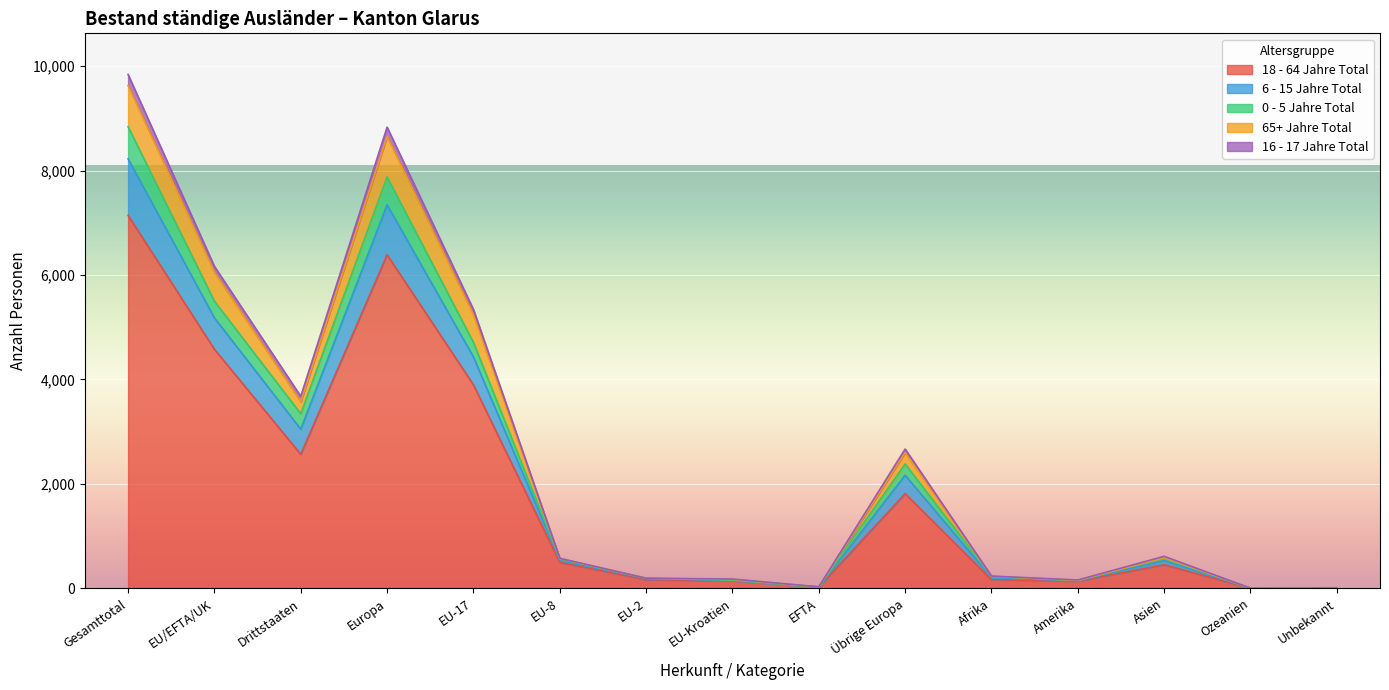

What is the sum of the 18 - 64 Jahre Total values at Übrige Europa and Ozeanien?

1812